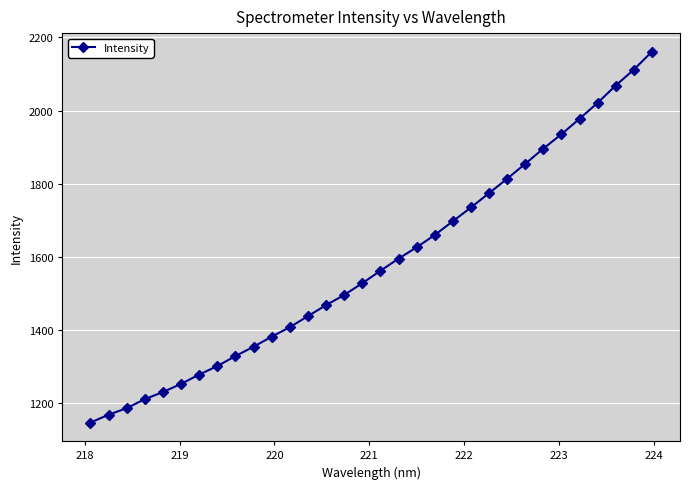

What is the maximum value shown in the chart?

2161.1